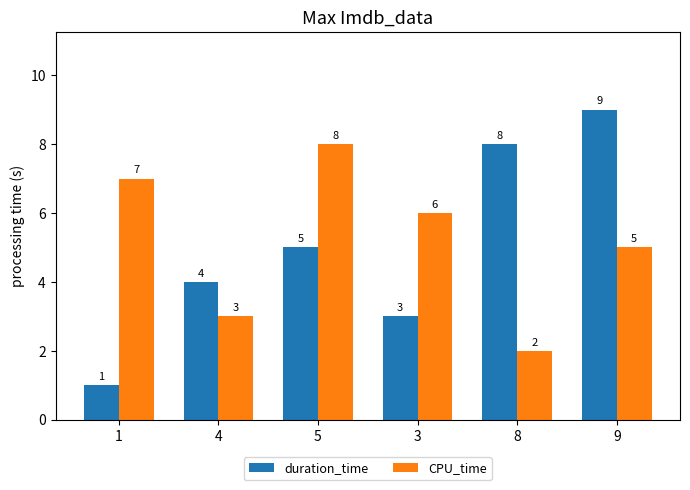

Is the value of duration_time at 1 greater than the value of CPU_time at 1?

No